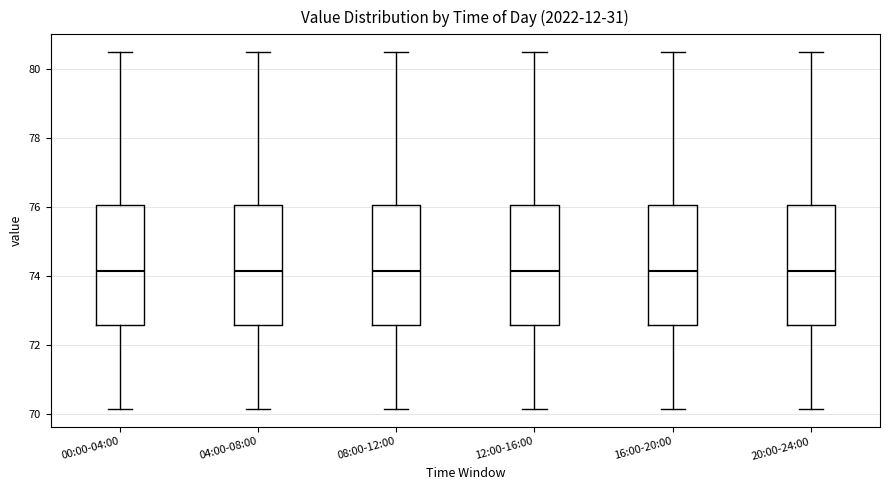

Where is the lower edge of the box for 08:00-12:00 on the y-axis? The values are not printed on the chart, so give them approximately, as read against the axis.

72.6